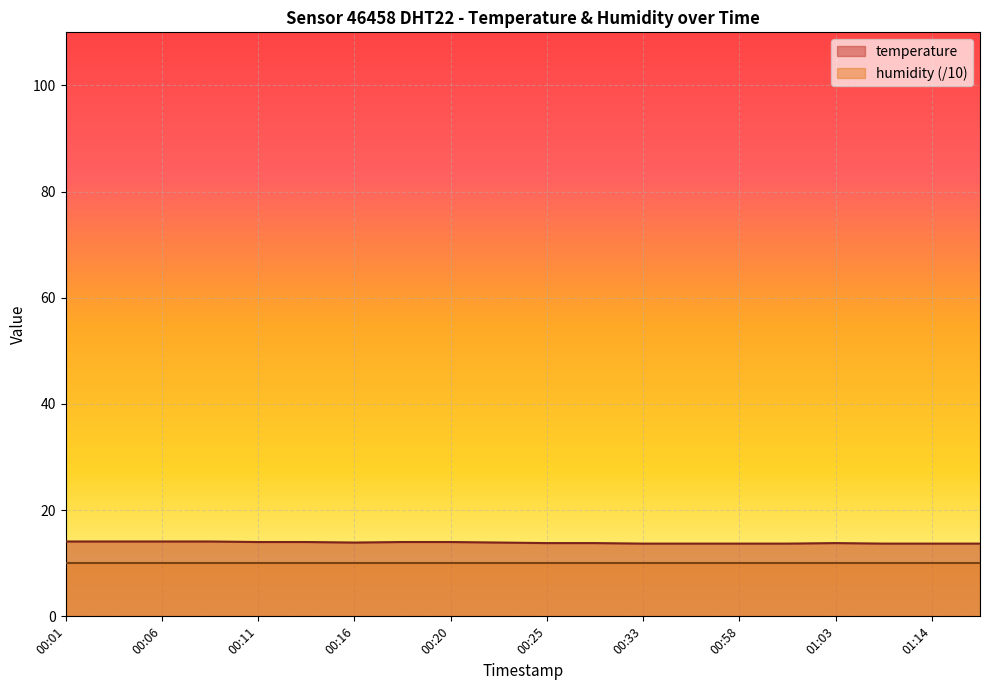

What is the smallest value displayed?

10.0